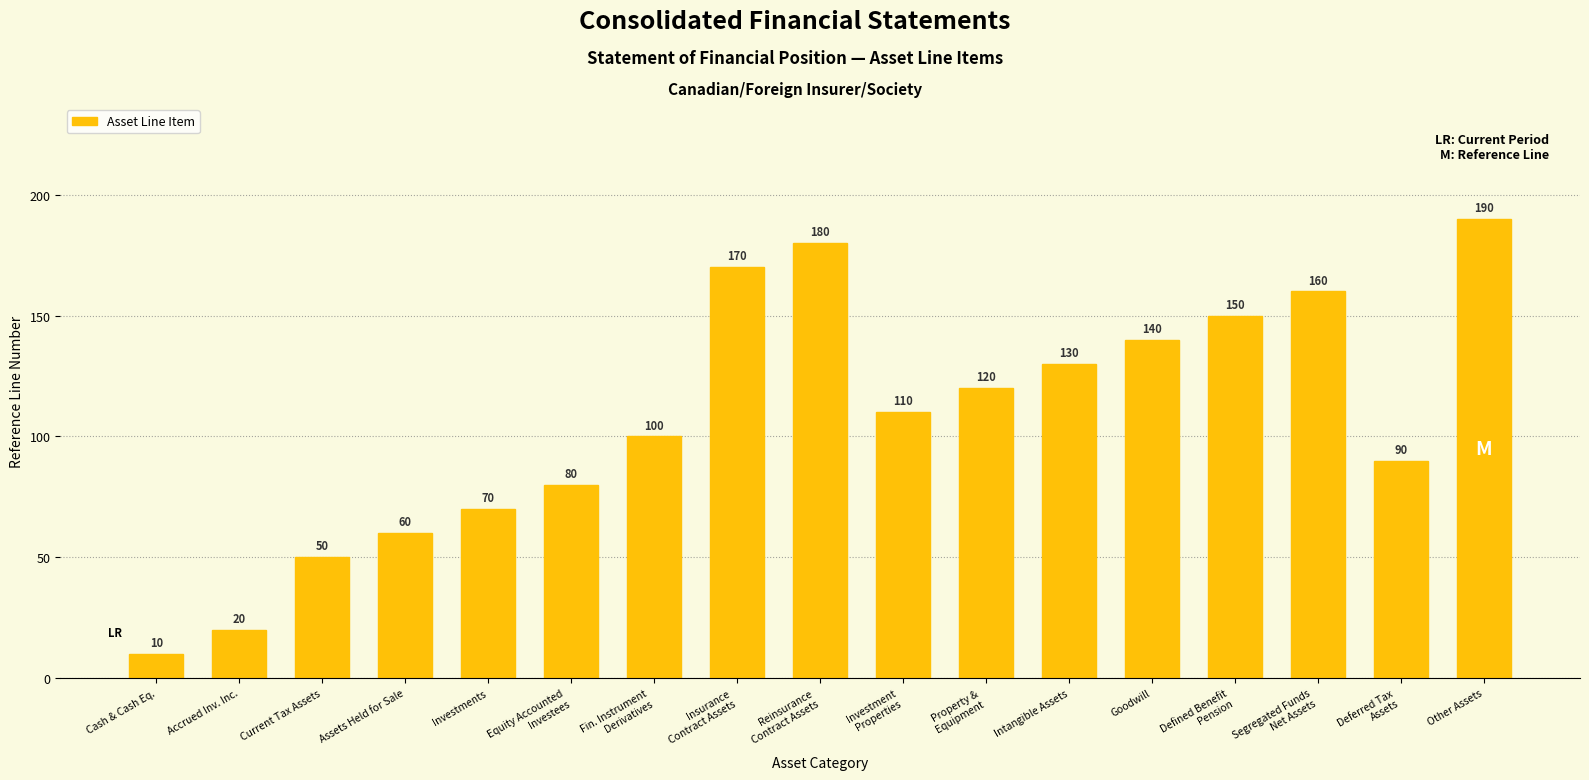

What is the label of the 10th bar from the right?

Insurance
Contract Assets